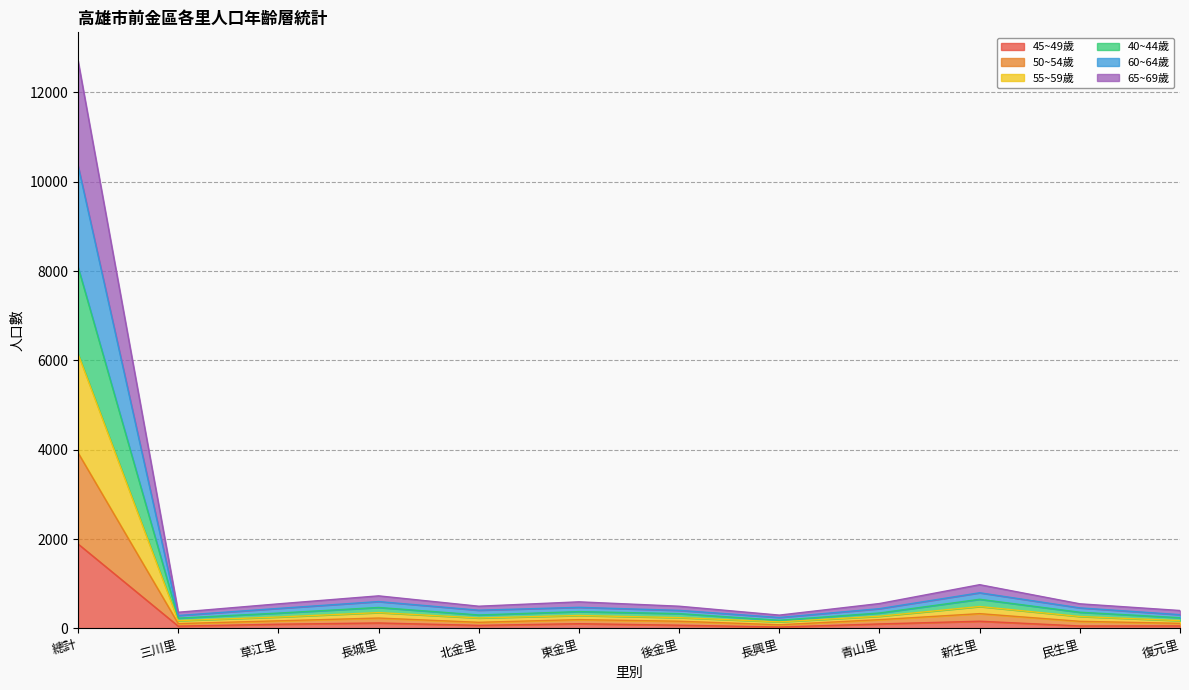

Rank the categories by 50~54歲 value from highest to lowest.

總計, 新生里, 長城里, 東金里, 民生里, 青山里, 草江里, 後金里, 北金里, 復元里, 三川里, 長興里